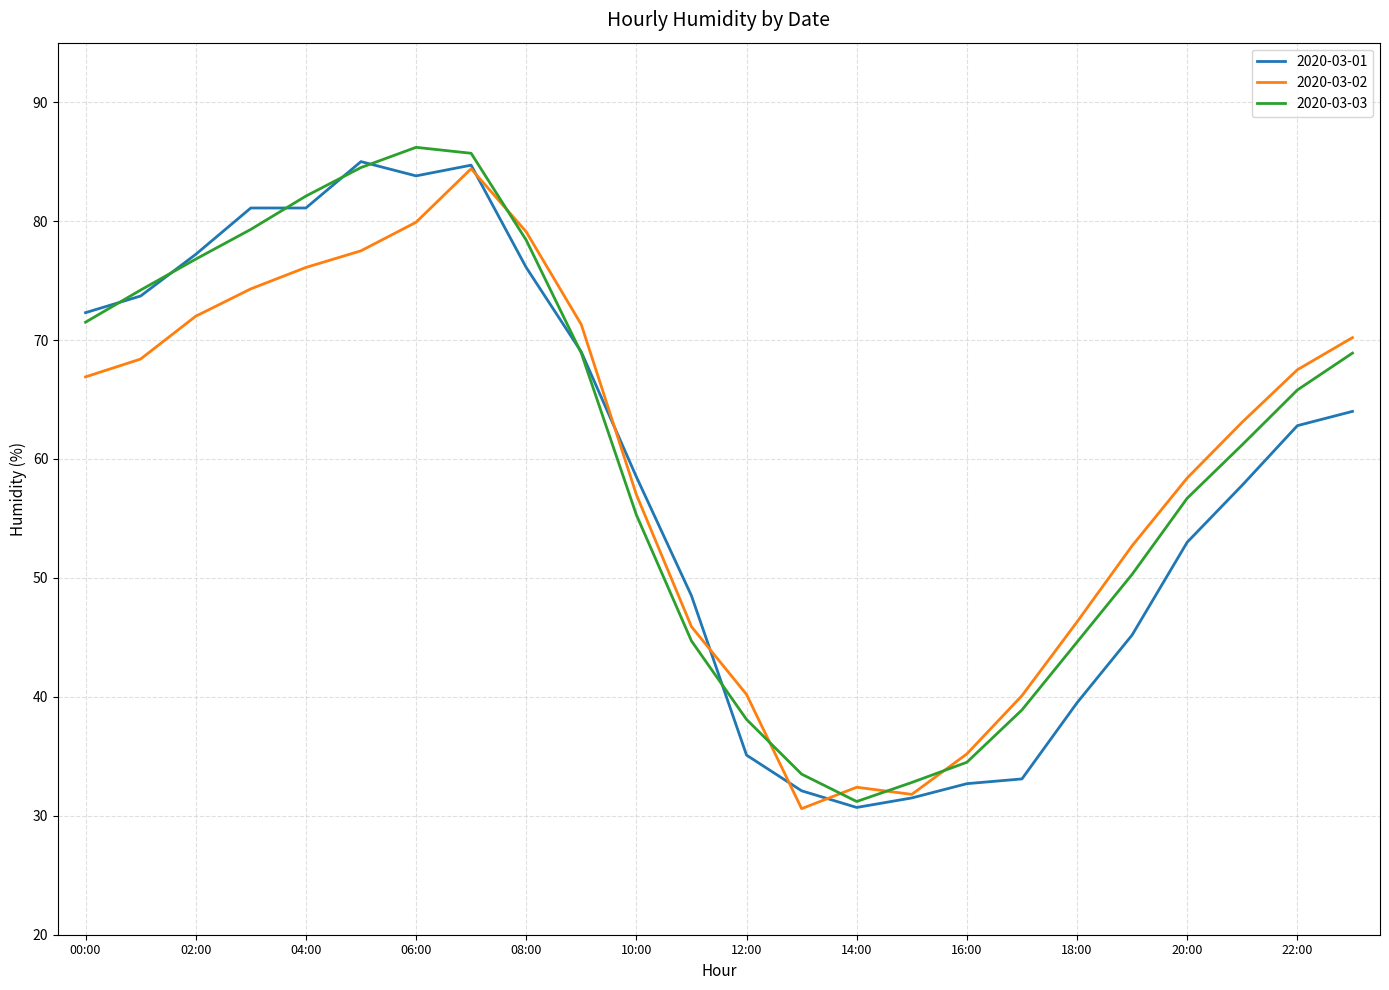

What is the greatest value displayed?

86.2